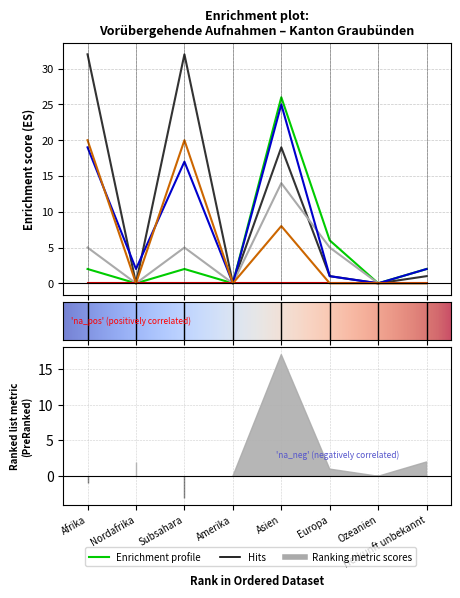

What is the label of the 2nd point from the left?

Nordafrika